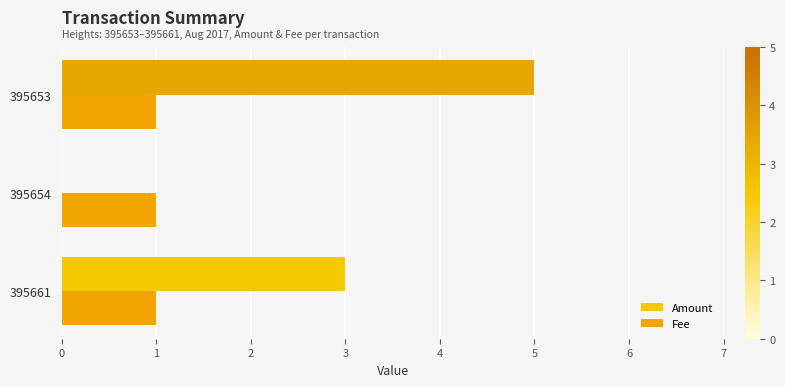

How many positive values does the Amount series have?

2